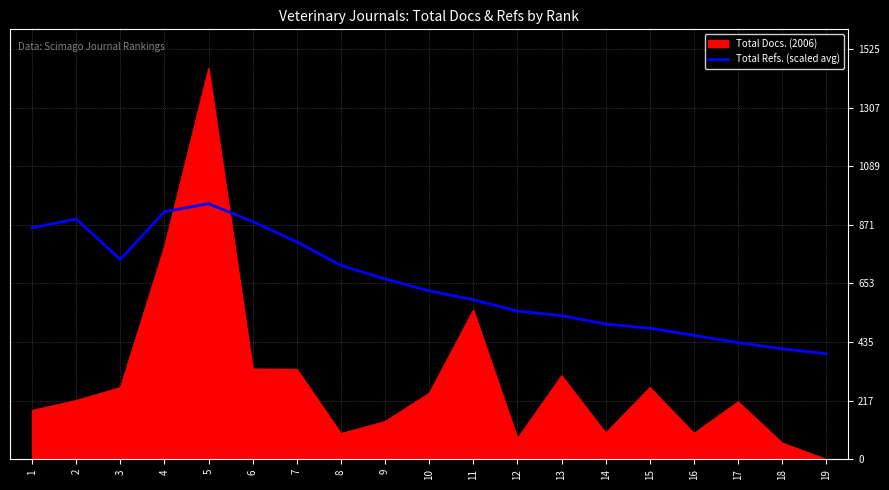

Does the chart have visible grid lines?

Yes